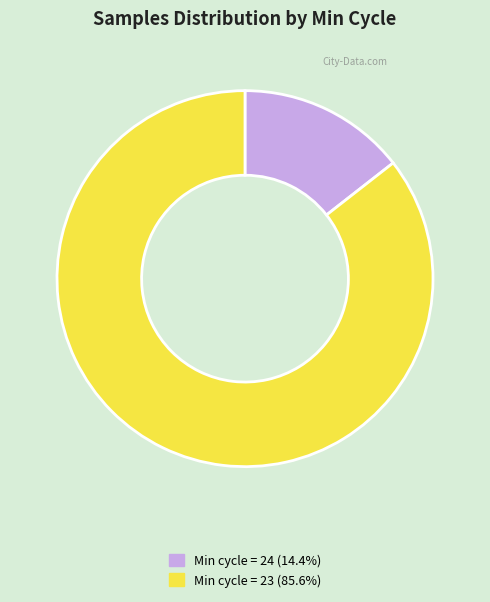

Is there a majority slice in this chart?

Yes